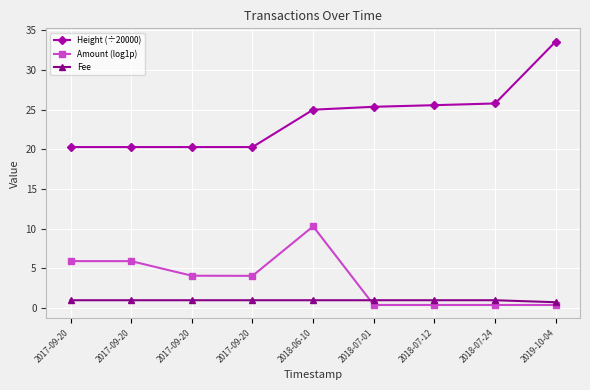

Which series changed the most between 2017-09-20 and 2018-07-01?

Amount (log1p)